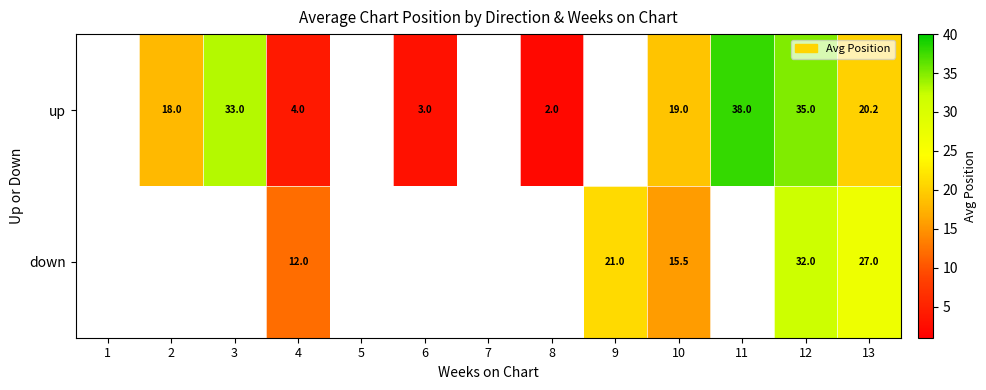

The value of up at 3 is 33.0. True or false?

True